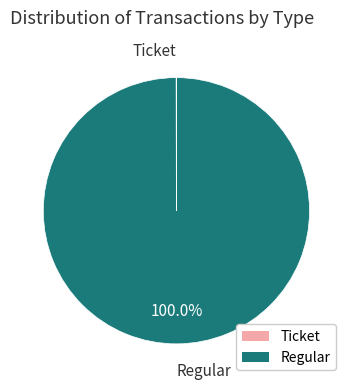

What is the largest slice in the pie chart?

Regular